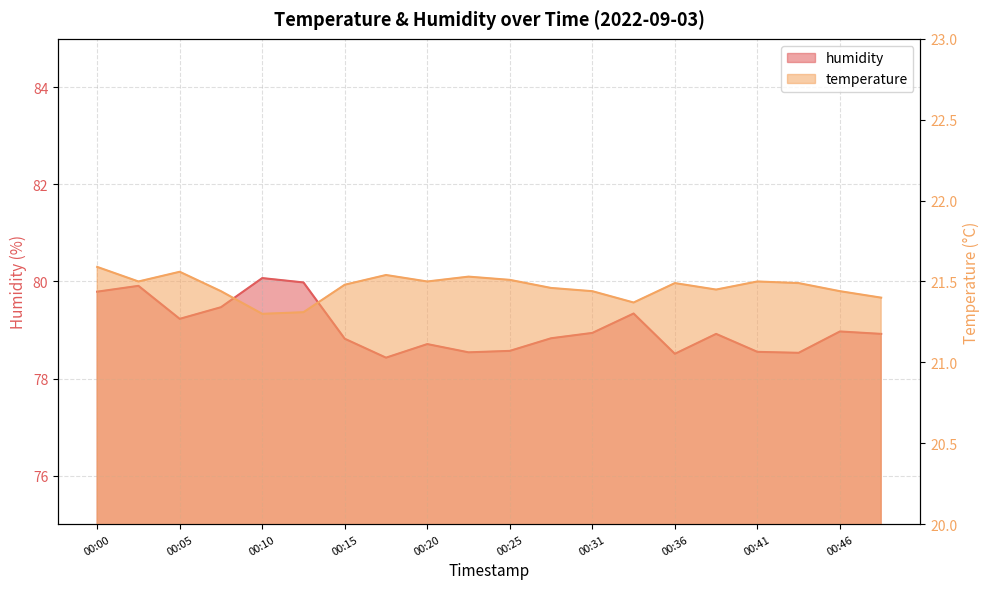

Which series changed the most between 00:07 and 00:31?

humidity